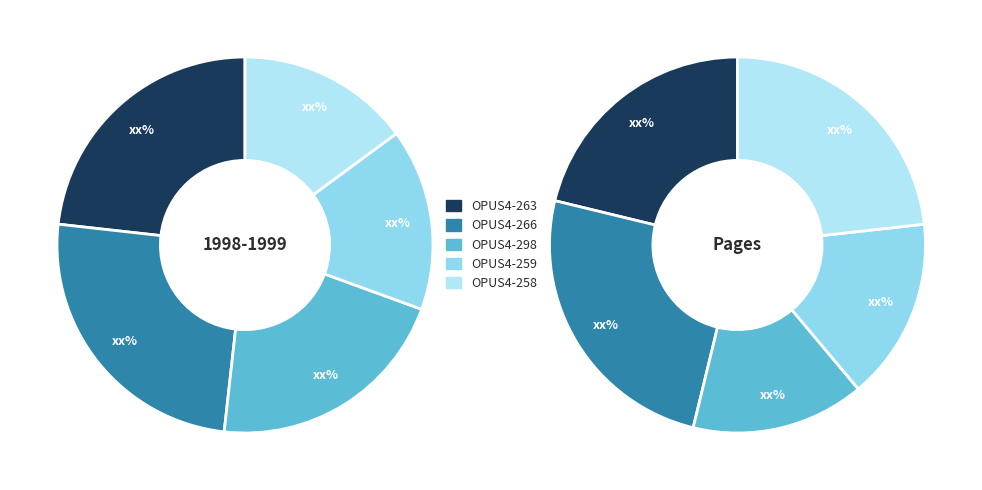

What percentage is NOT represented by OPUS4-258?

85.1%